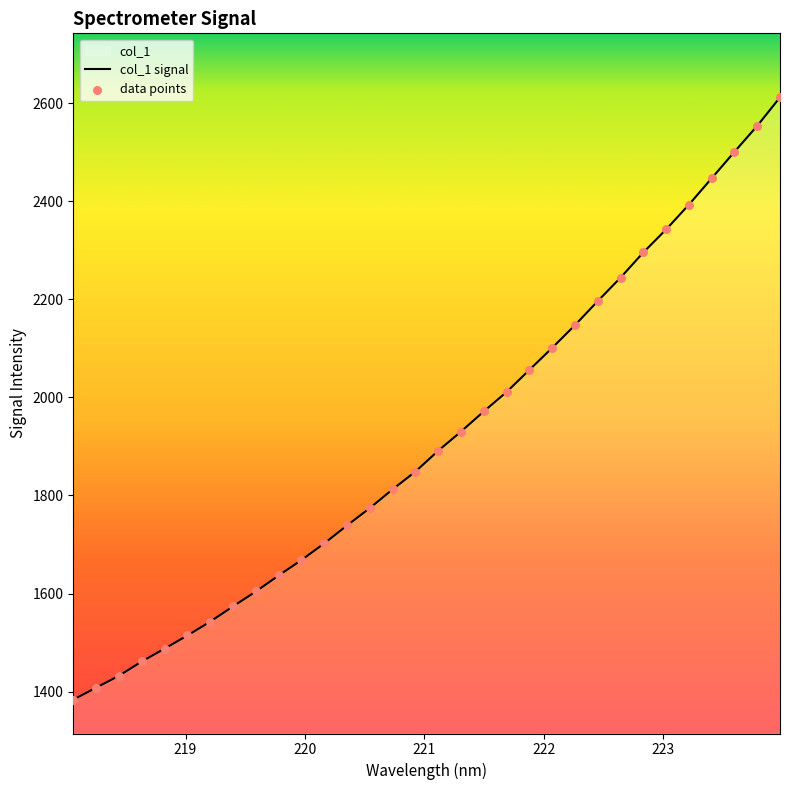

What is the change in value from 220.7354 to 223.5987?

+688.5